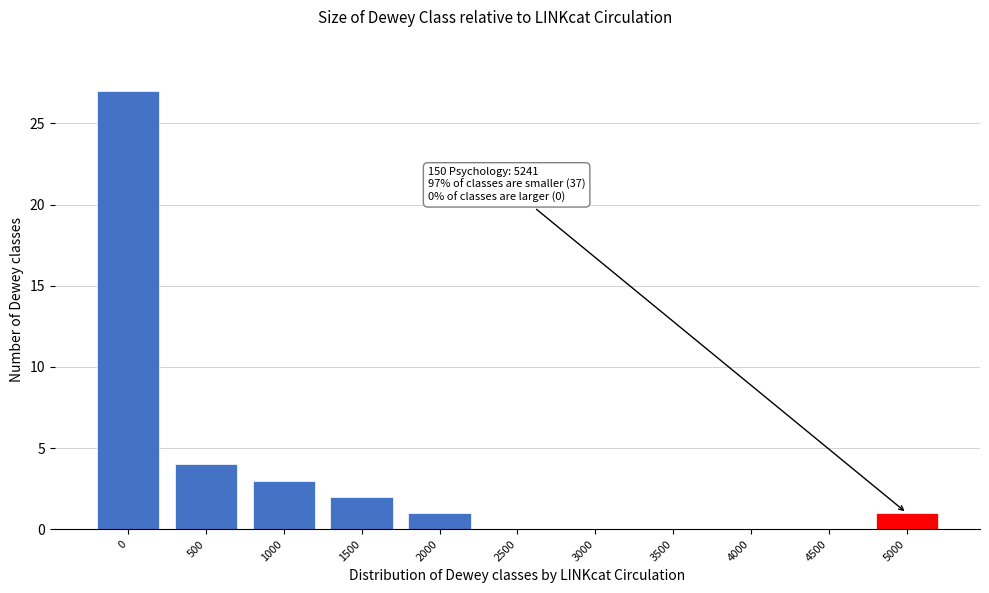

Reading left to right, what are all the values shown in this chart?

0=27	500=4	1000=3	1500=2	2000=1	2500=0	3000=0	3500=0	4000=0	4500=0	5000=1